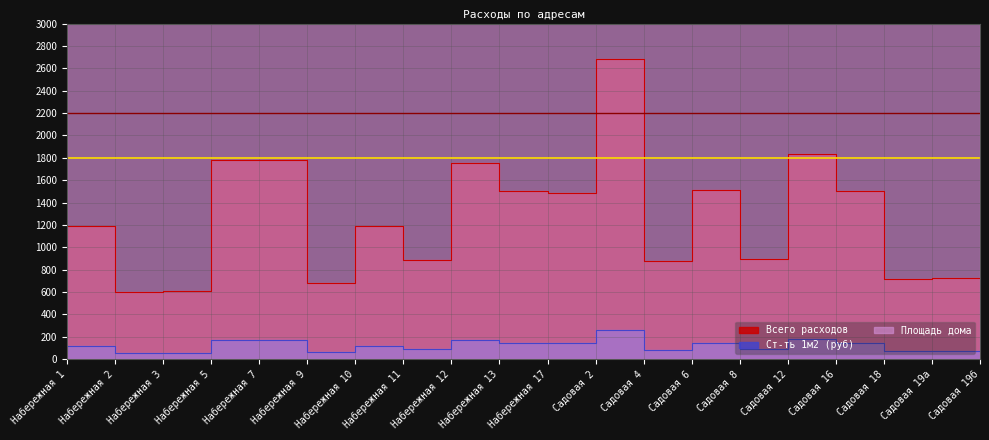

What is the sum of all Ст-ть 1м2 (руб) values?

2416.4